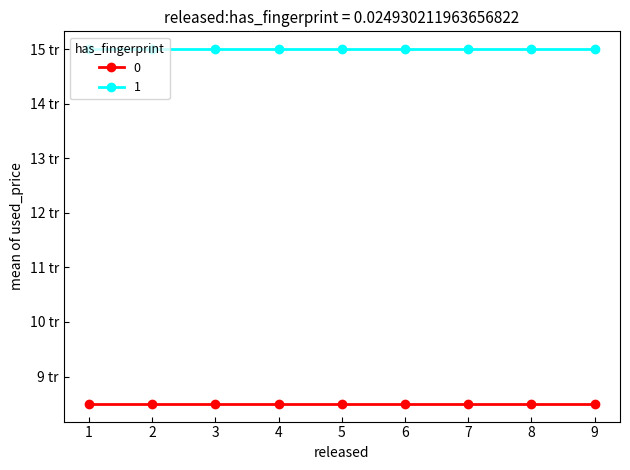

What are all the series names shown in the legend?

0, 1